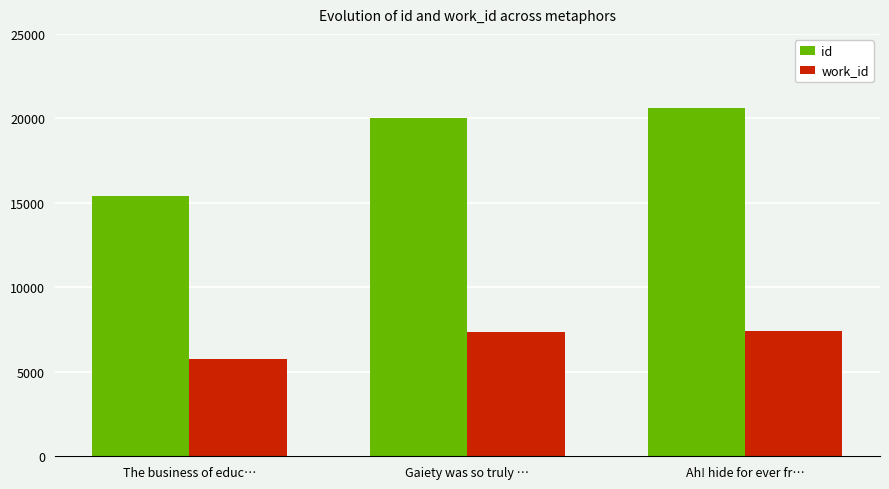

Rank the series at Ah! hide for ever fr… from highest to lowest value.

id, work_id